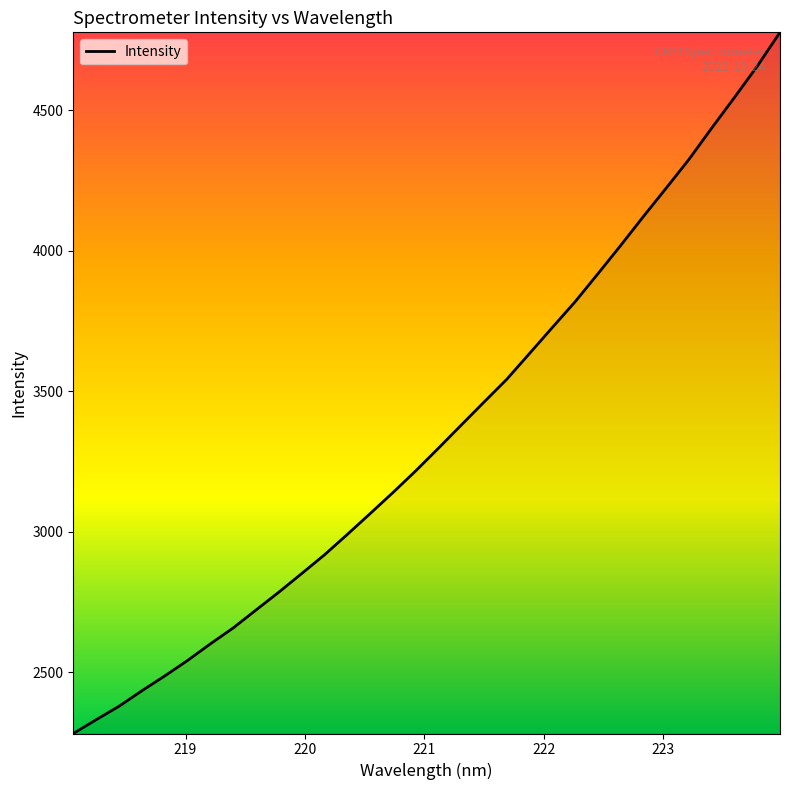

What is the difference between the maximum and minimum values?

2494.9